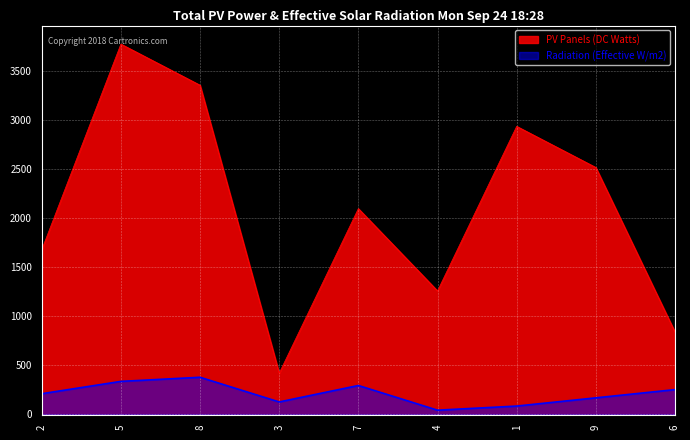

What are all the series names shown in the legend?

PV Panels (DC Watts), Radiation (Effective W/m2)